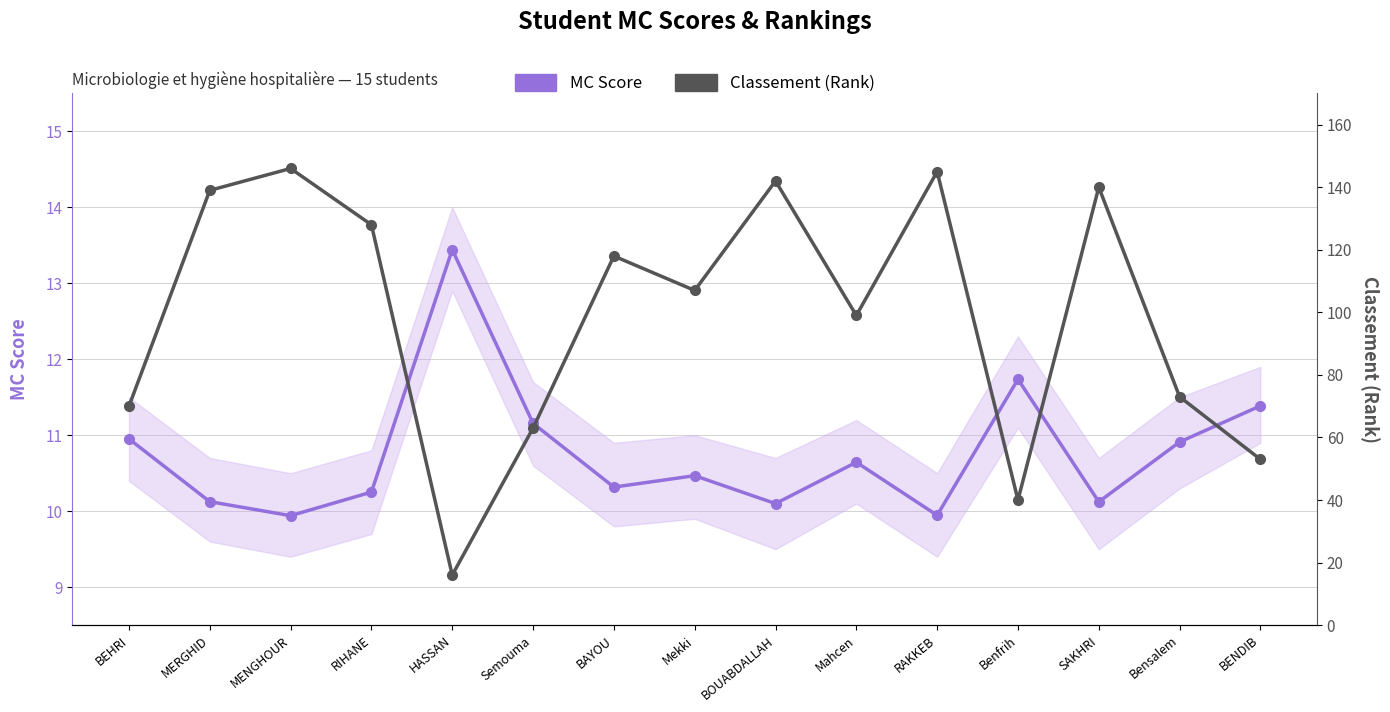

Does the chart have visible grid lines?

Yes